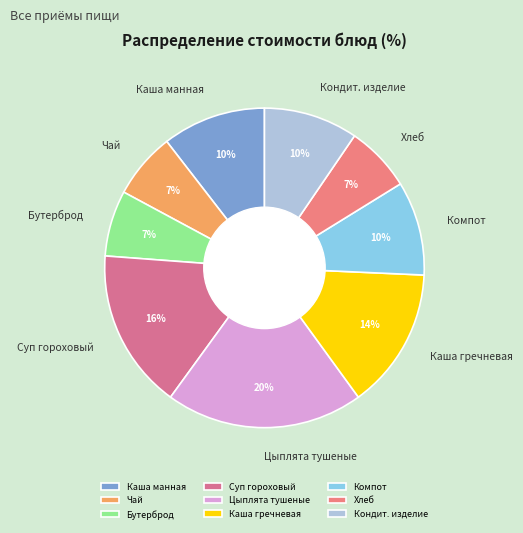

To the nearest percent, what is the combined percentage of Бутерброд and Каша манная?

17%